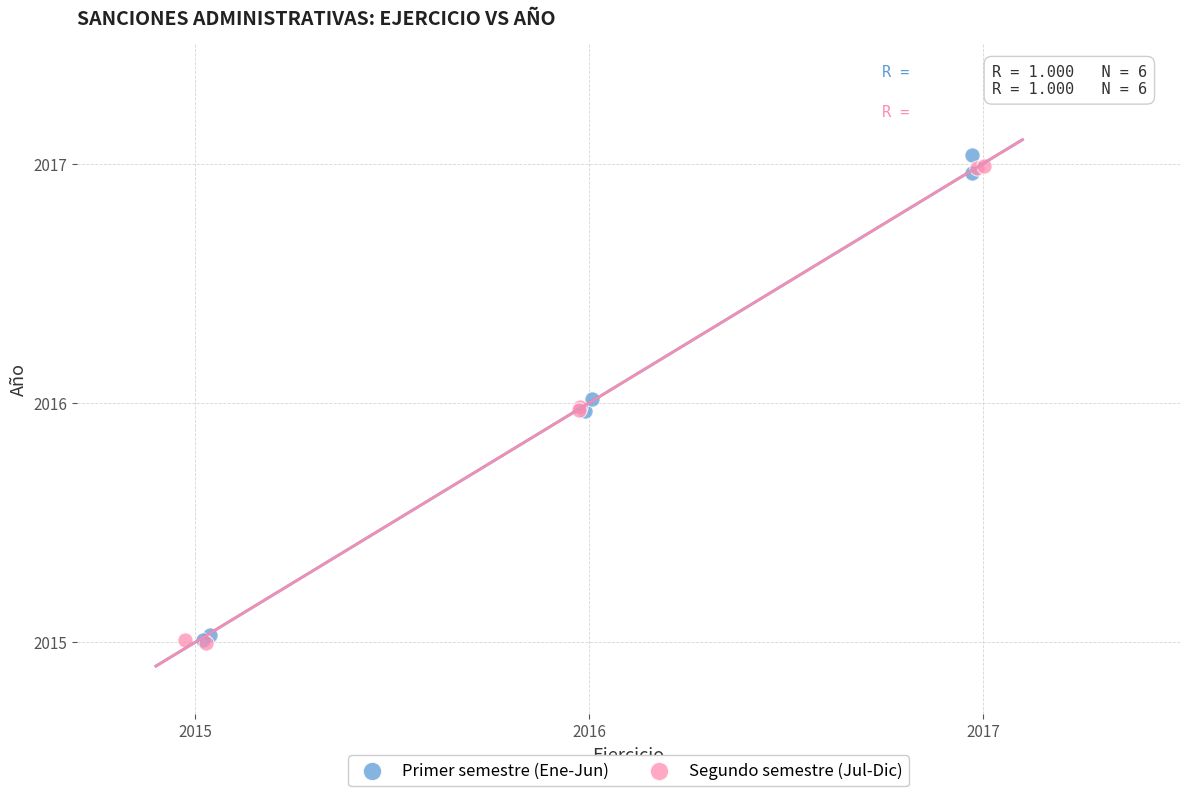

Which series reaches the maximum Y coordinate?

Primer semestre (Ene-Jun)